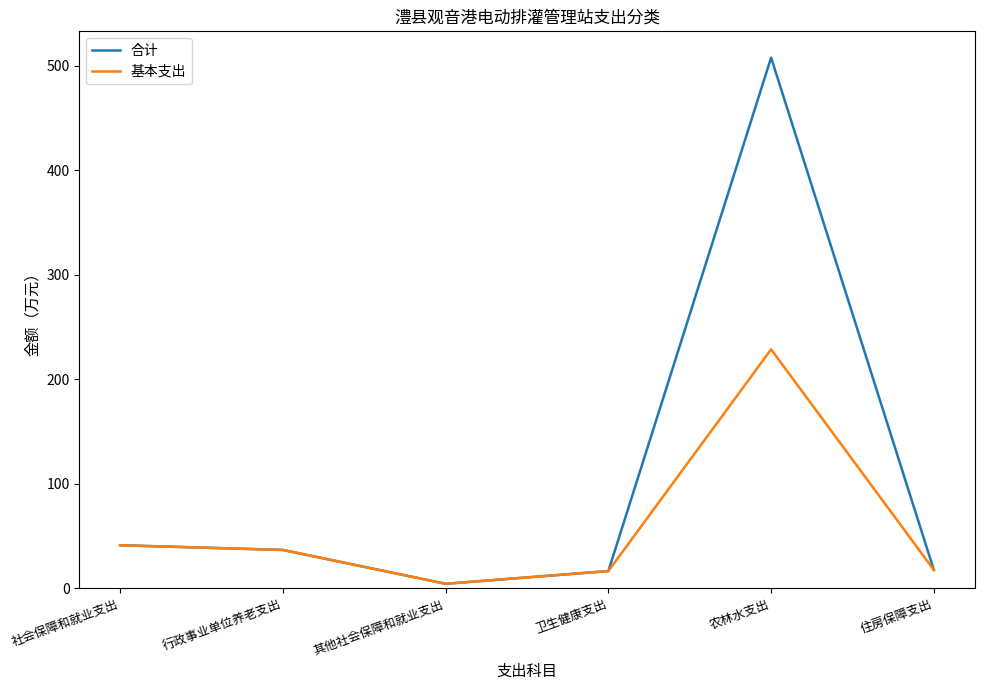

At which label does 基本支出 first exceed 36?

社会保障和就业支出